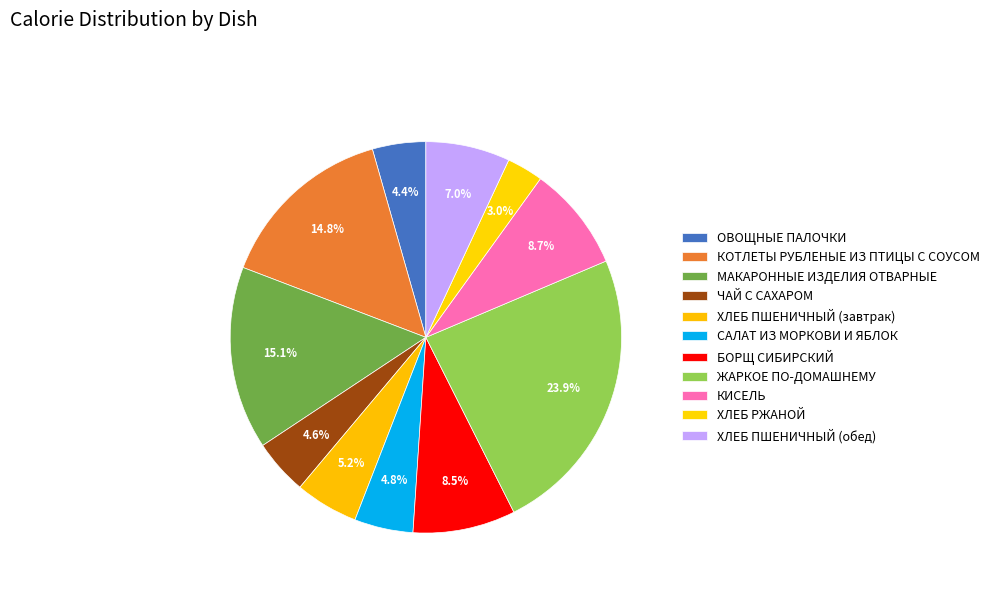

How many slices are in this pie chart?

11